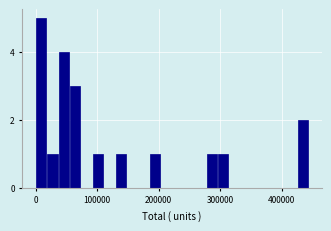

Around what value on the x-axis is the tallest bar? Give the approximate position of its centre, as read against the axis.

10000